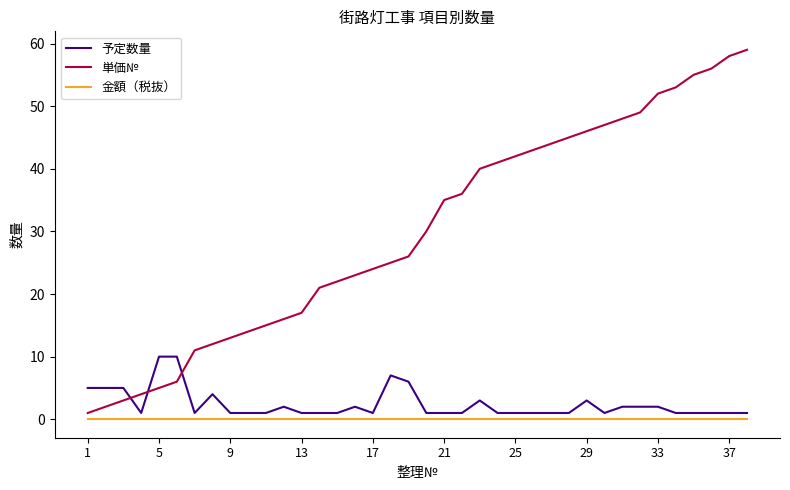

Does the chart have visible grid lines?

No